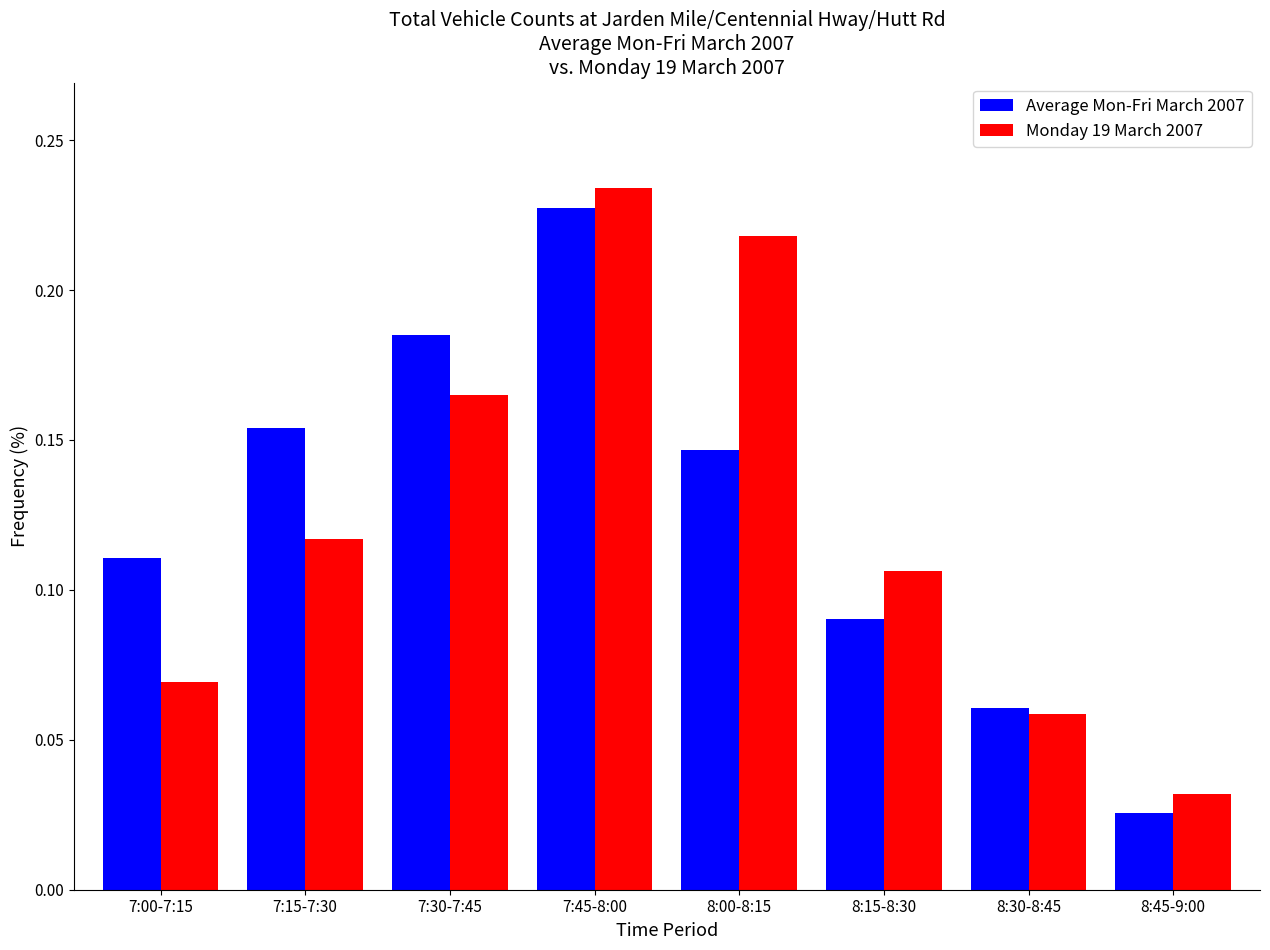

What is the sum of all Monday 19 March 2007 values?

1.0